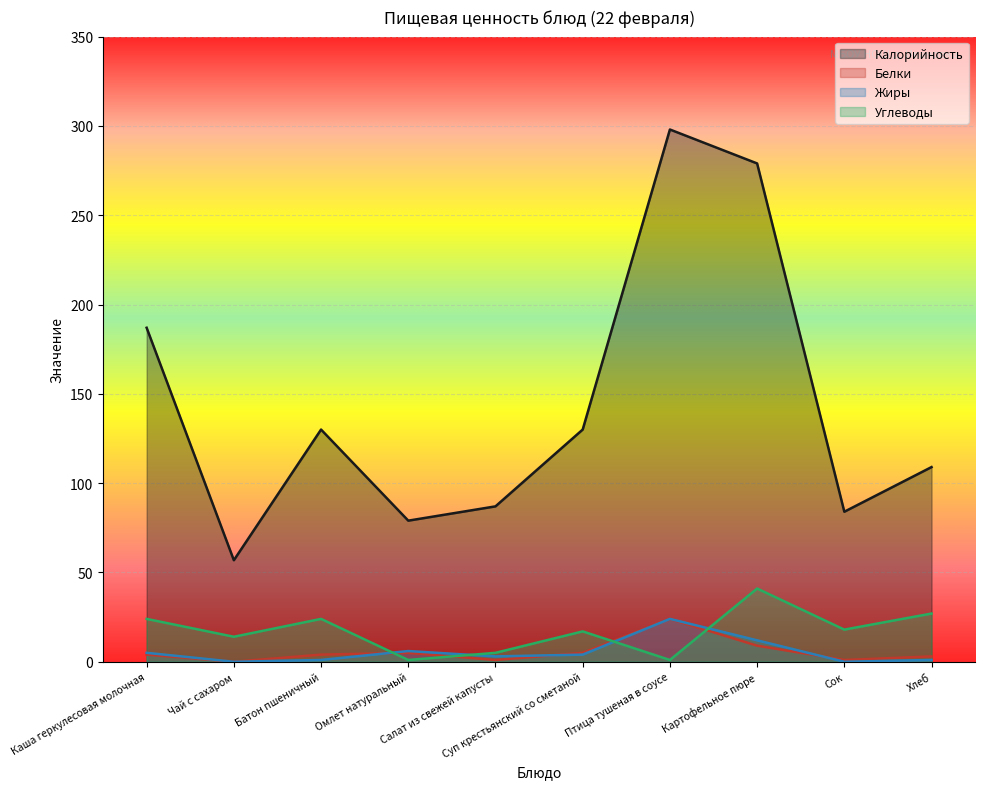

At which category does Жиры reach its first local peak?

Омлет натуральный